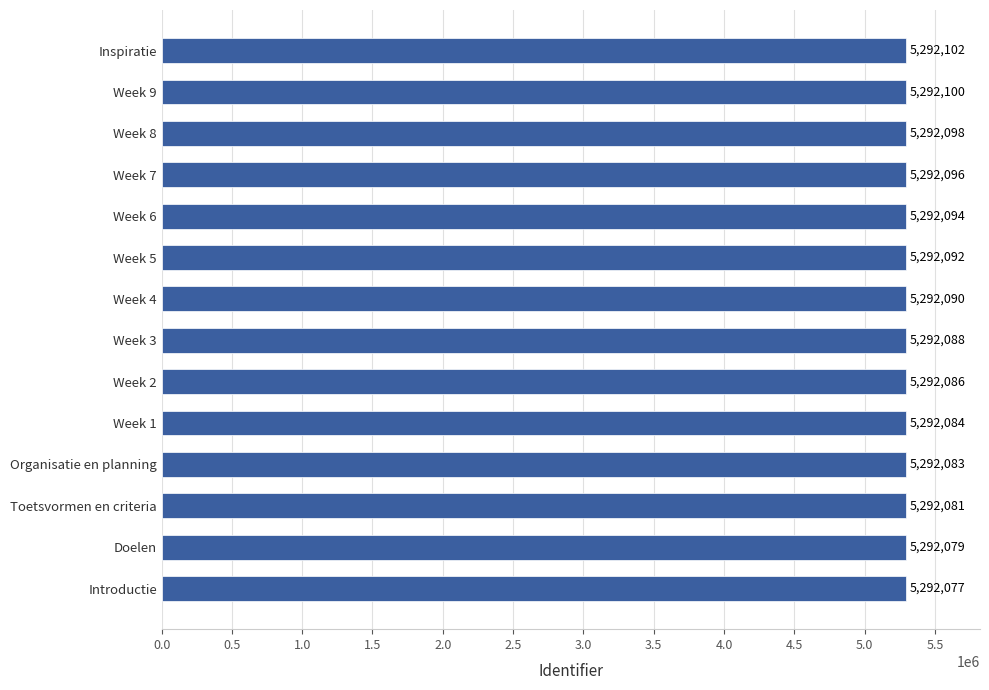

What is the change in value from Week 3 to Week 1?

-4